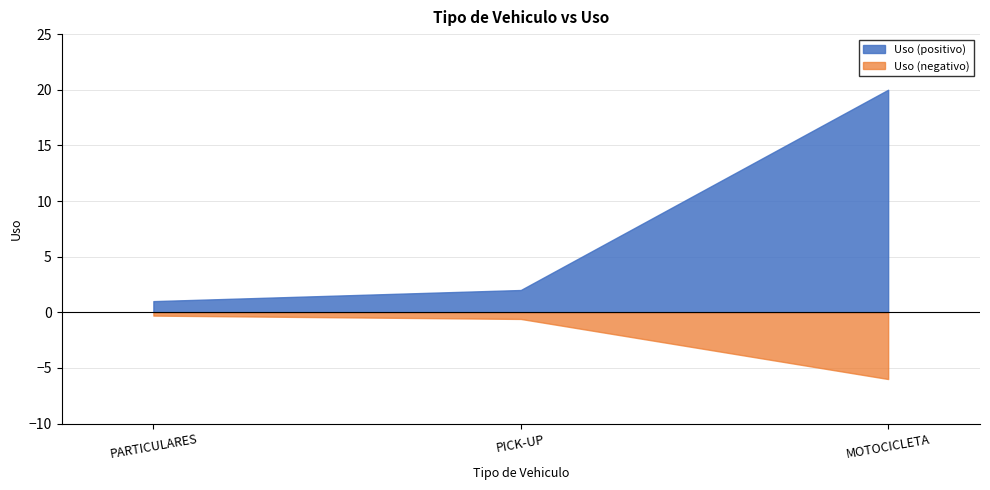

What is the ratio of the value at PICK-UP to the value at MOTOCICLETA?

0.1